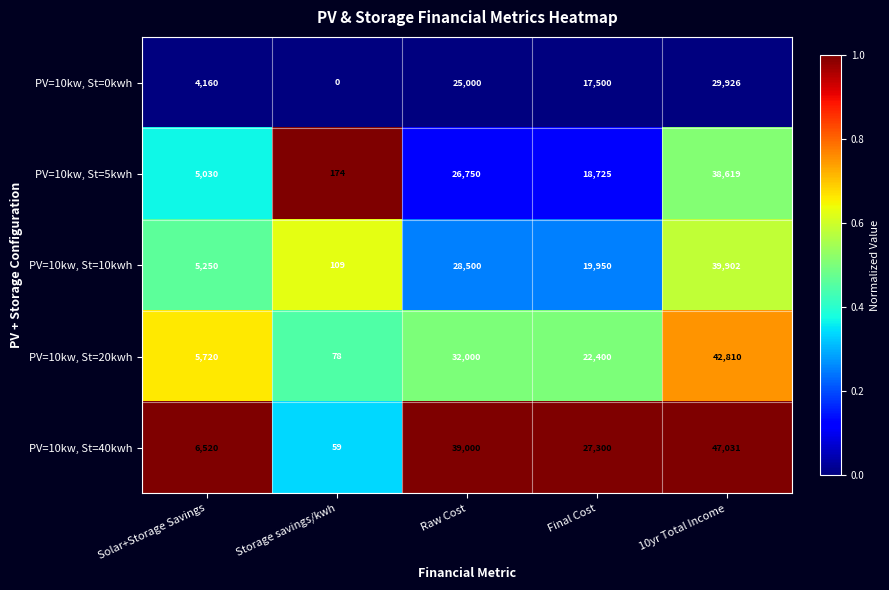

What is the sum of the PV=10kw, St=0kwh values at 10yr Total Income and Storage savings/kwh?

29926